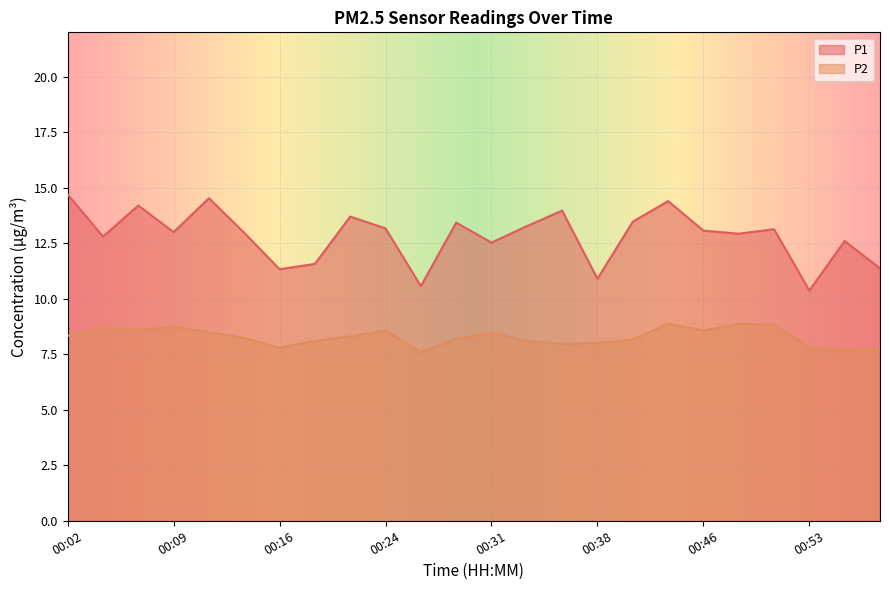

At which label does P2 first exceed 8?

00:02